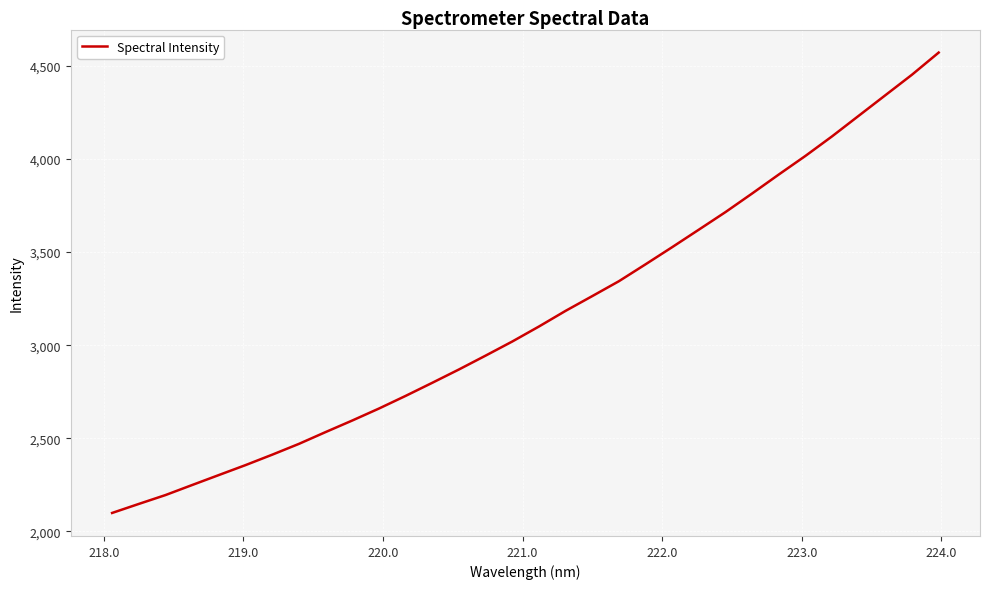

What is the minimum value shown in the chart?

2098.8